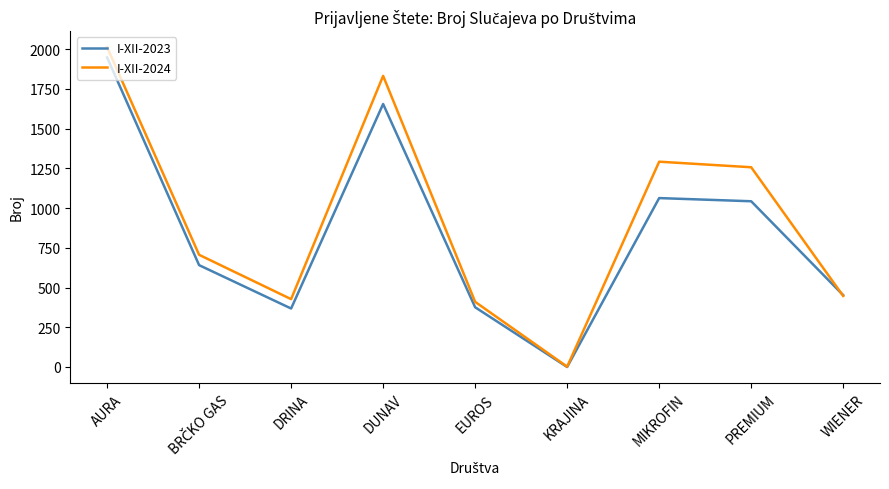

Where does the I-XII-2024 series first go above 706?

AURA